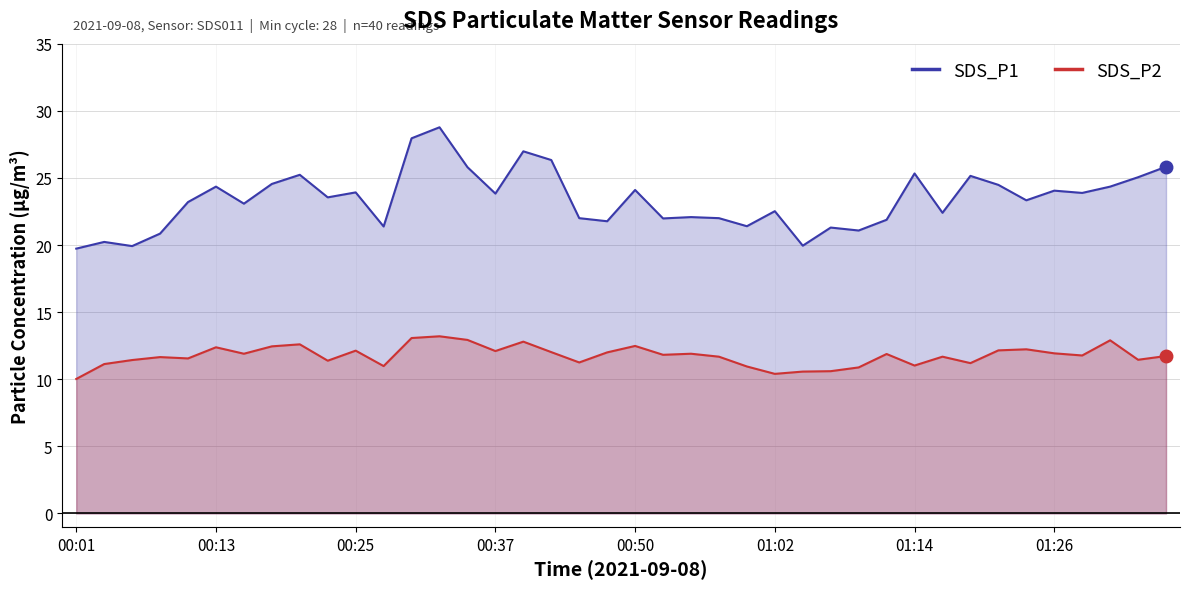

At how many categories does at least one series exceed 23?

23